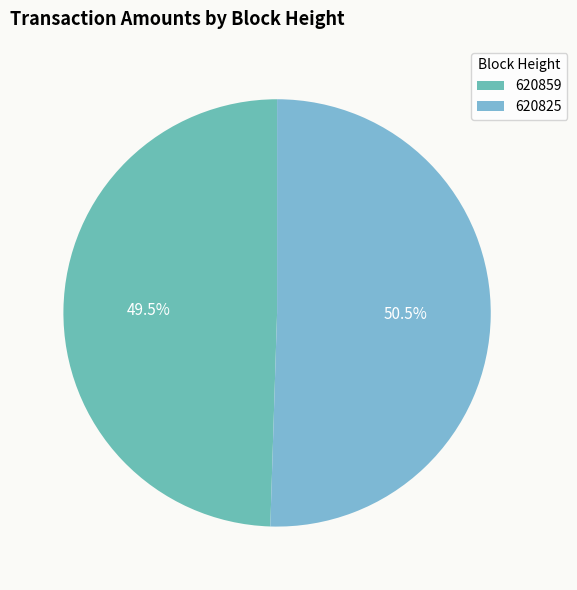

Is there a majority slice in this chart?

Yes